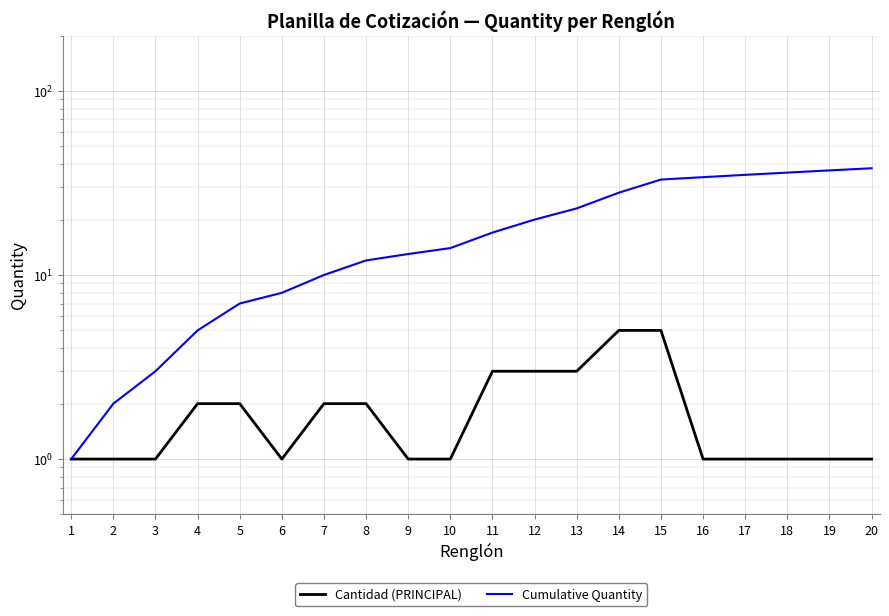

At which category does the chart reach its minimum across all series?

1